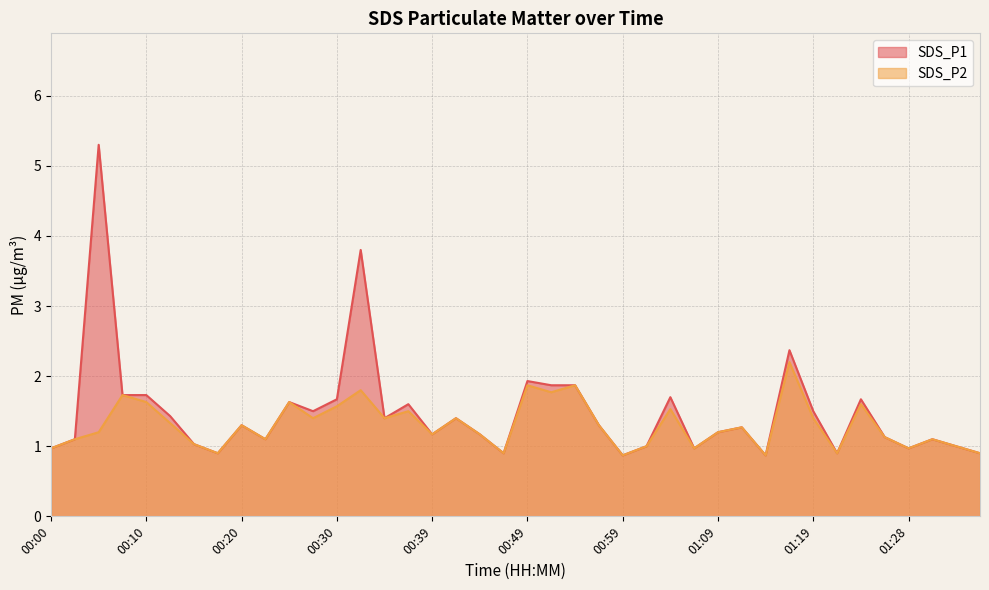

What is the difference between the maximum and minimum values in the SDS_P2 series?

1.3